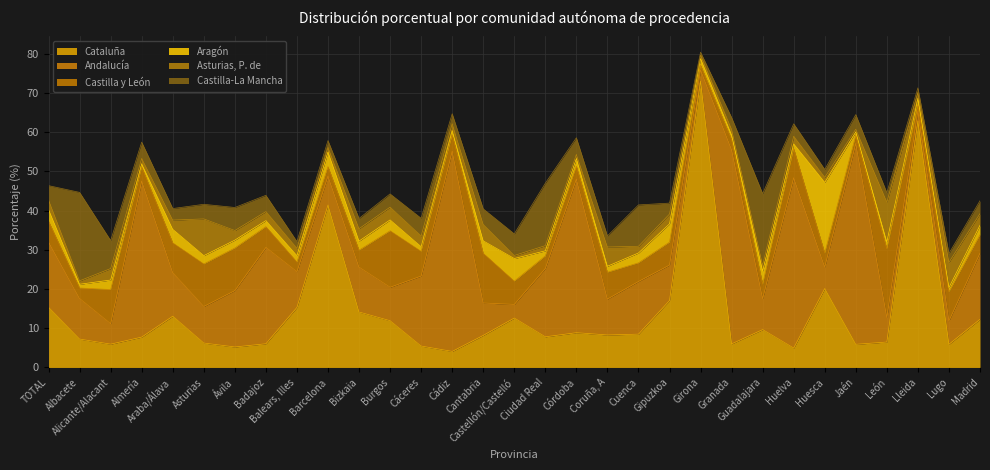

What value does the Asturias, P. de series have at Bizkaia?

3.2